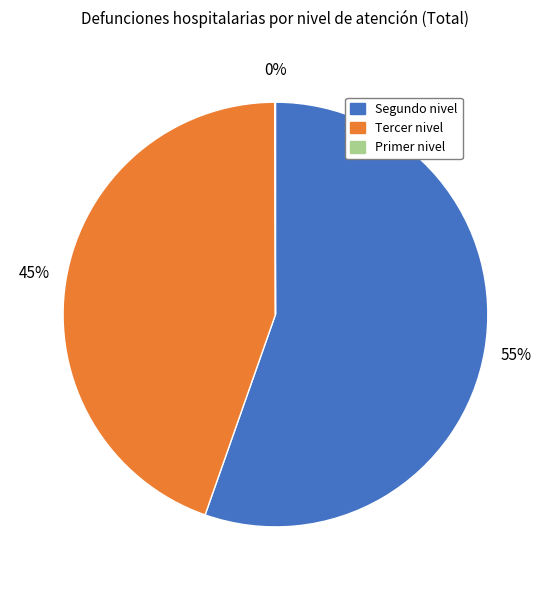

Approximately how many times larger is the value at Tercer nivel compared to Segundo nivel?

0.8